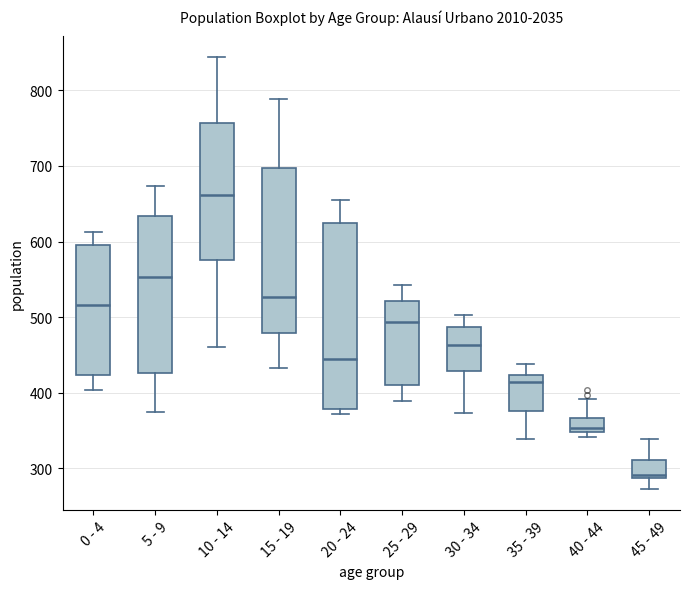

Reading left to right, transcribe this box plot: for each box, give where its median line is, the range the box spans, and where its two whiskers end, as read against the y-axis. The values are not printed on the chart, so give them approximately, as read against the axis.

0 - 4: median 520, box 420 to 600, whiskers 400 to 610
5 - 9: median 550, box 430 to 630, whiskers 370 to 670
10 - 14: median 660, box 580 to 760, whiskers 460 to 840
15 - 19: median 530, box 480 to 700, whiskers 430 to 790
20 - 24: median 450, box 380 to 620, whiskers 370 to 660
25 - 29: median 490, box 410 to 520, whiskers 390 to 540
30 - 34: median 460, box 430 to 490, whiskers 370 to 500
35 - 39: median 410, box 380 to 420, whiskers 340 to 440
40 - 44: median 350 (just above the box's lower edge), box 350 to 370, whiskers 340 to 390
45 - 49: median 290 (just above the box's lower edge), box 290 to 310, whiskers 270 to 340